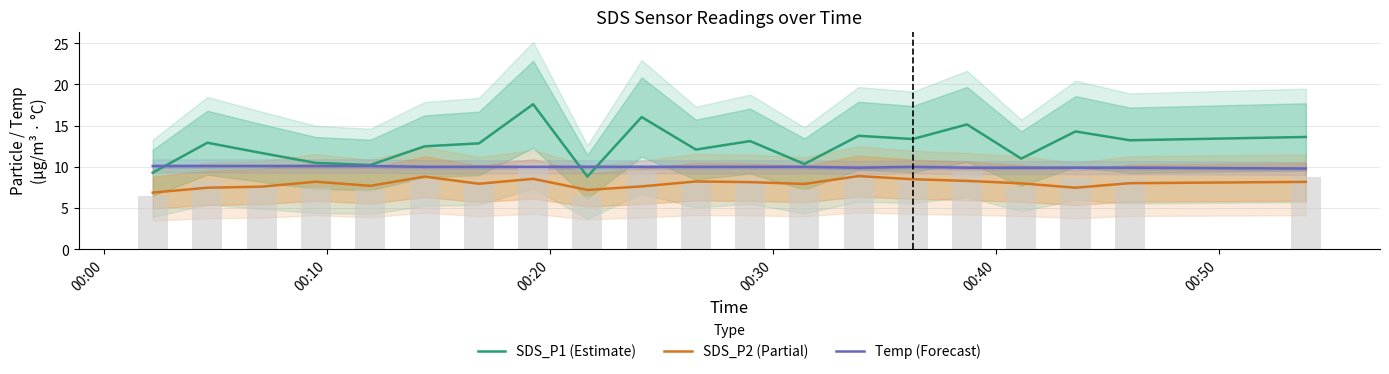

True or false: Temp (Forecast) and SDS_P2 (Partial) cross at least once.

False